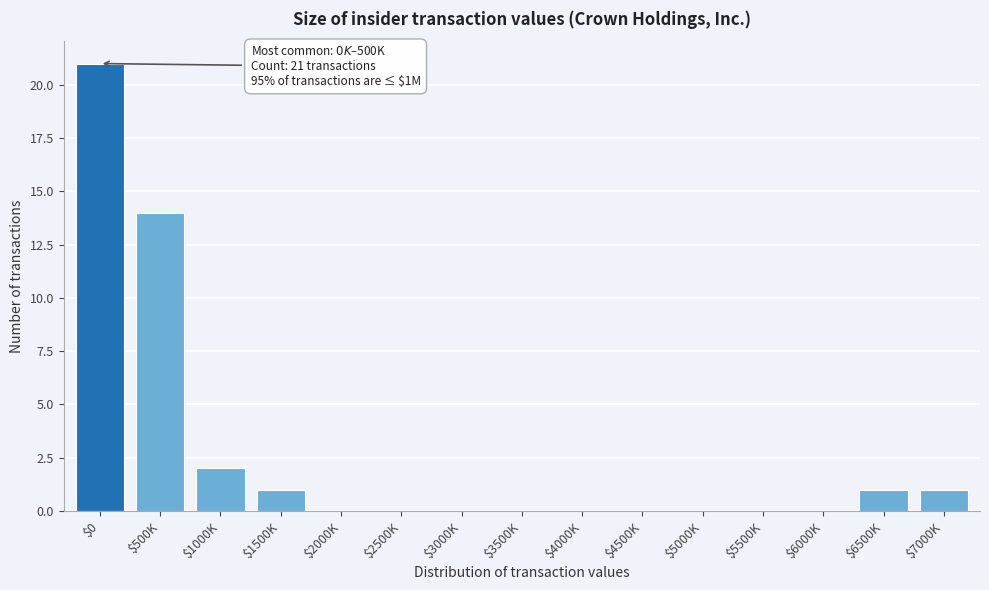

What is the sum of all values?

40